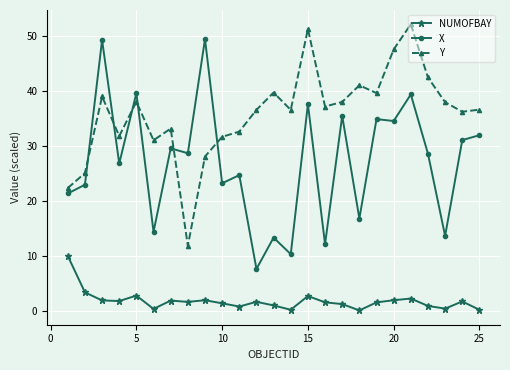

What is the sum of all X values?

677.9